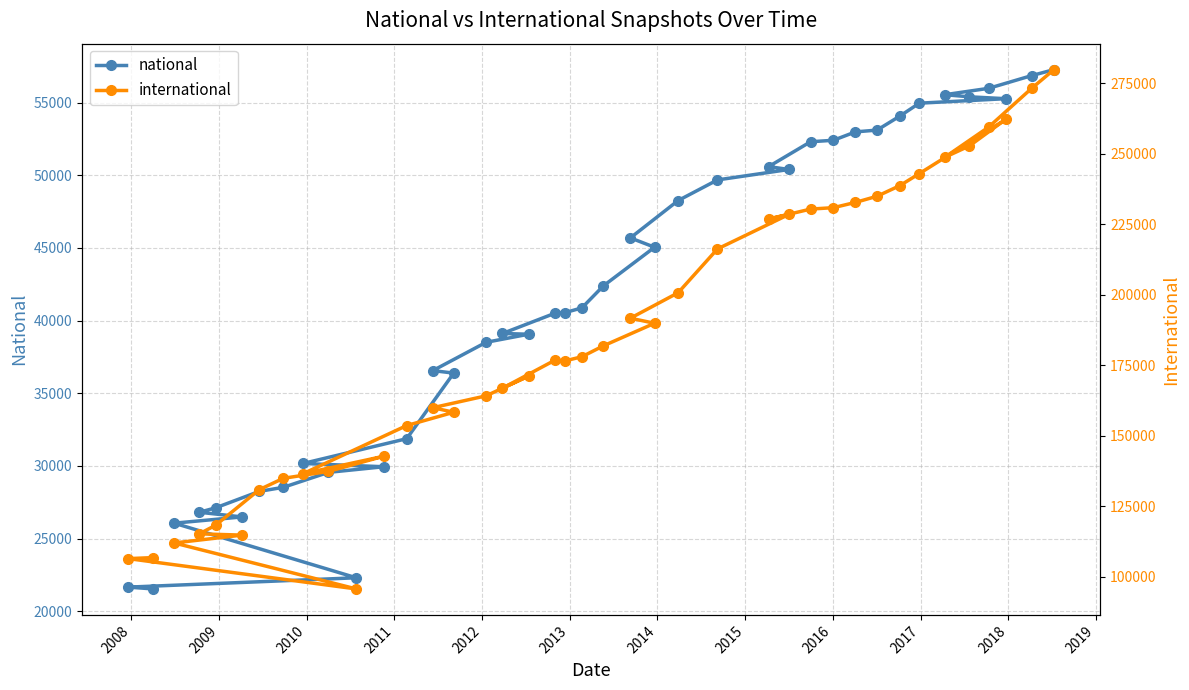

How many values in the national series exceed 40872?

19